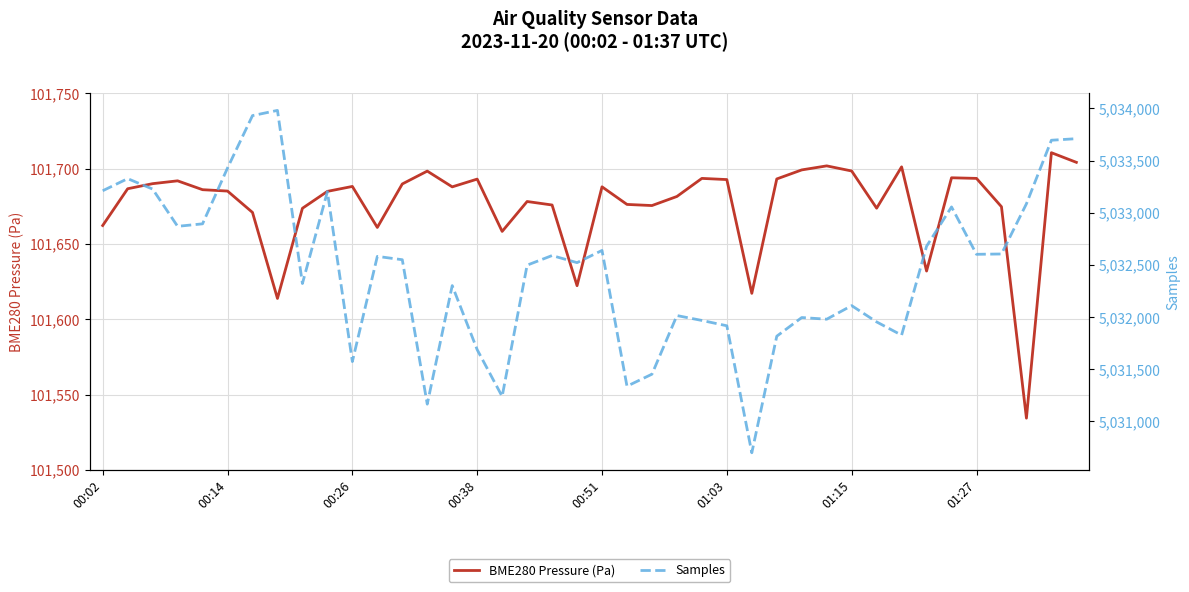

What is the difference between the second highest and minimum values in the Samples series?

3231.0